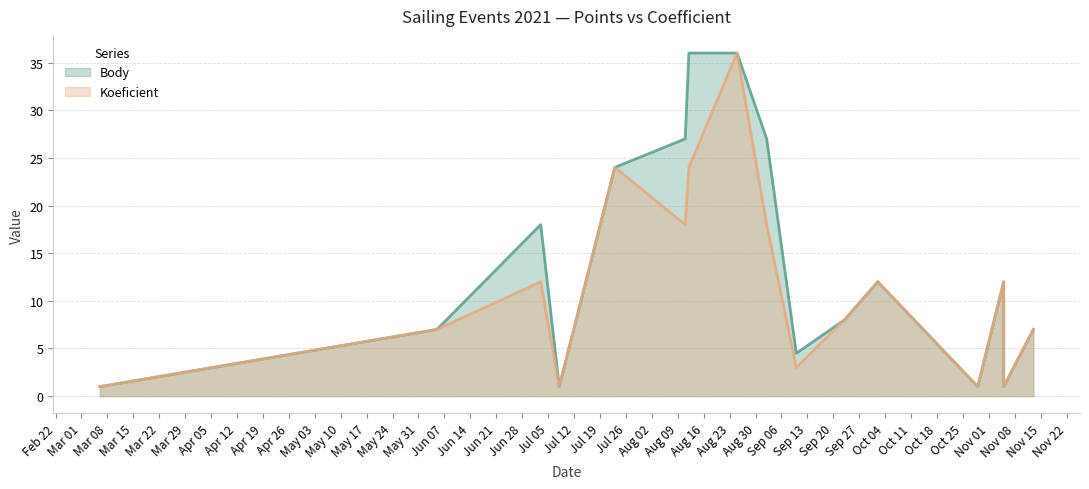

True or false: Koeficient and Body cross at least once.

False